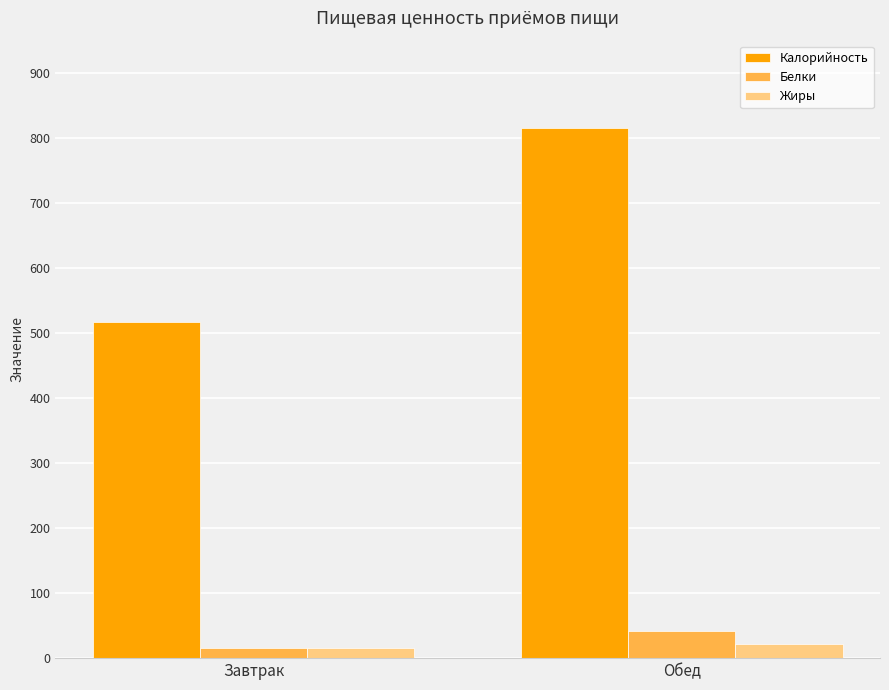

At which category is the sum across all series the highest?

Обед